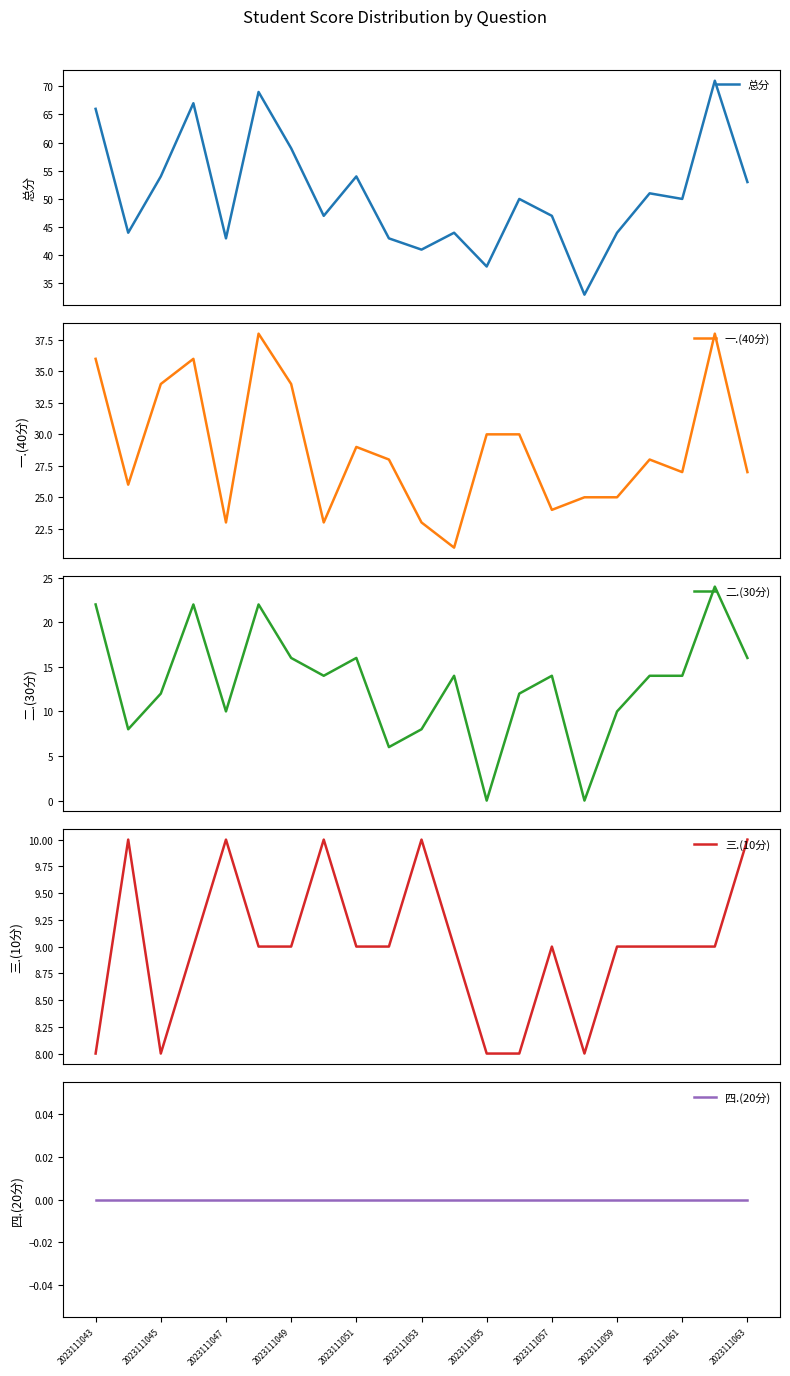

Reading left to right, what are all the values shown in this chart?

总分: 66	44	54	67	43	69	59	47	54	43	41	44	38	50	47	33	44	51	50	71	53
一.(40分): 36	26	34	36	23	38	34	23	29	28	23	21	30	30	24	25	25	28	27	38	27
二.(30分): 22	8	12	22	10	22	16	14	16	6	8	14	0	12	14	0	10	14	14	24	16
三.(10分): 8	10	8	9	10	9	9	10	9	9	10	9	8	8	9	8	9	9	9	9	10
四.(20分): 0	0	0	0	0	0	0	0	0	0	0	0	0	0	0	0	0	0	0	0	0